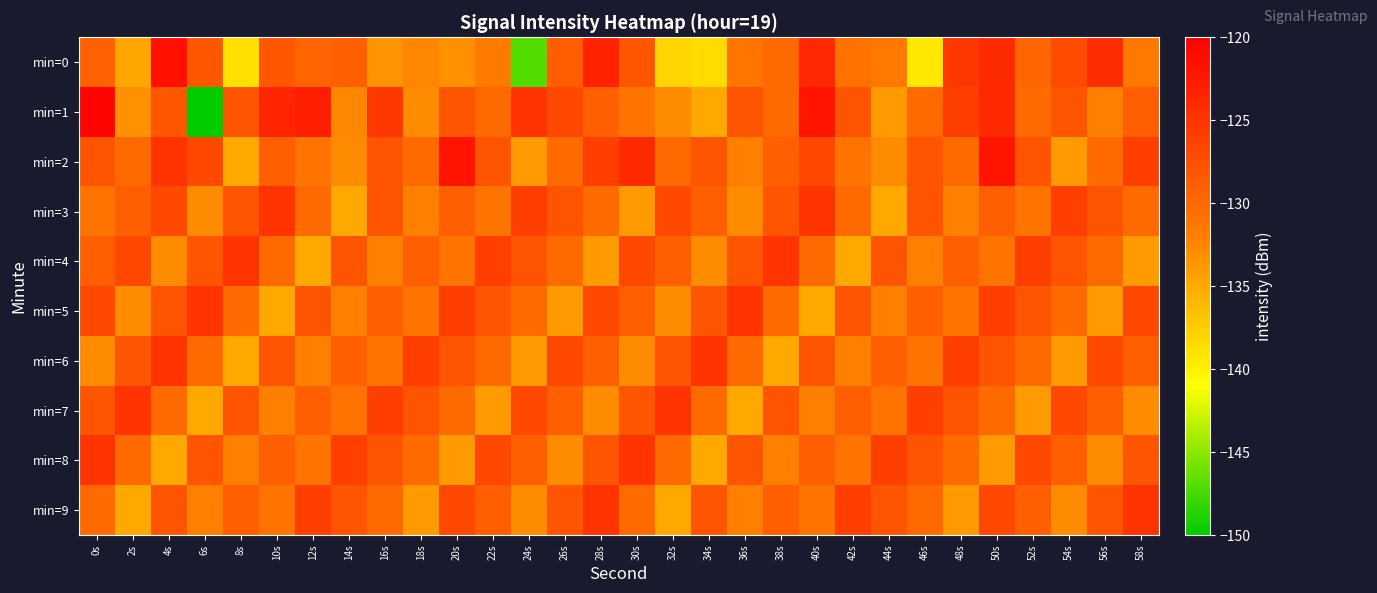

Which series has the largest total across all categories?

min=2